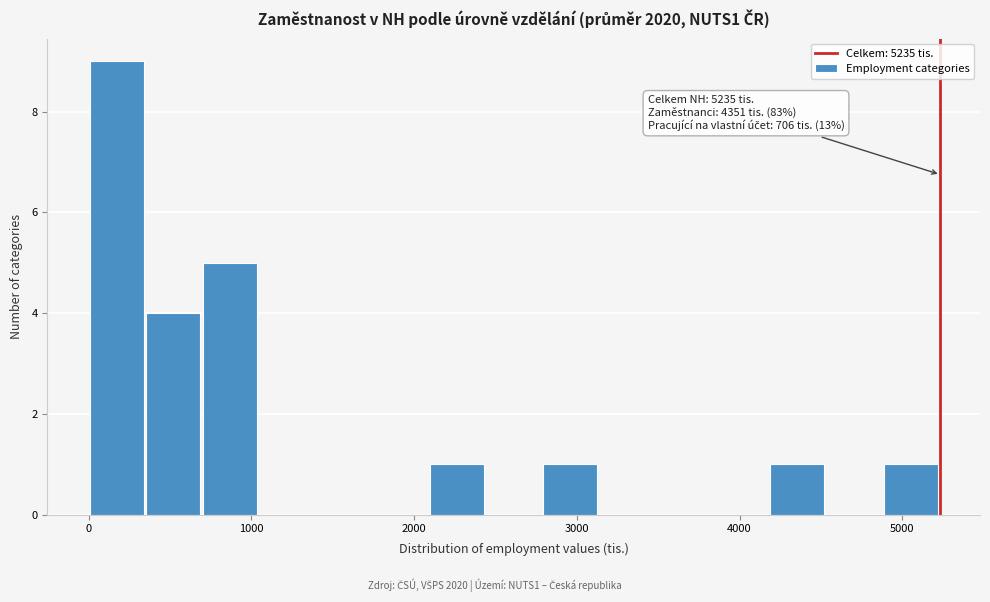

Read against the x-axis, roughly where is the centre of the tallest bar?

200